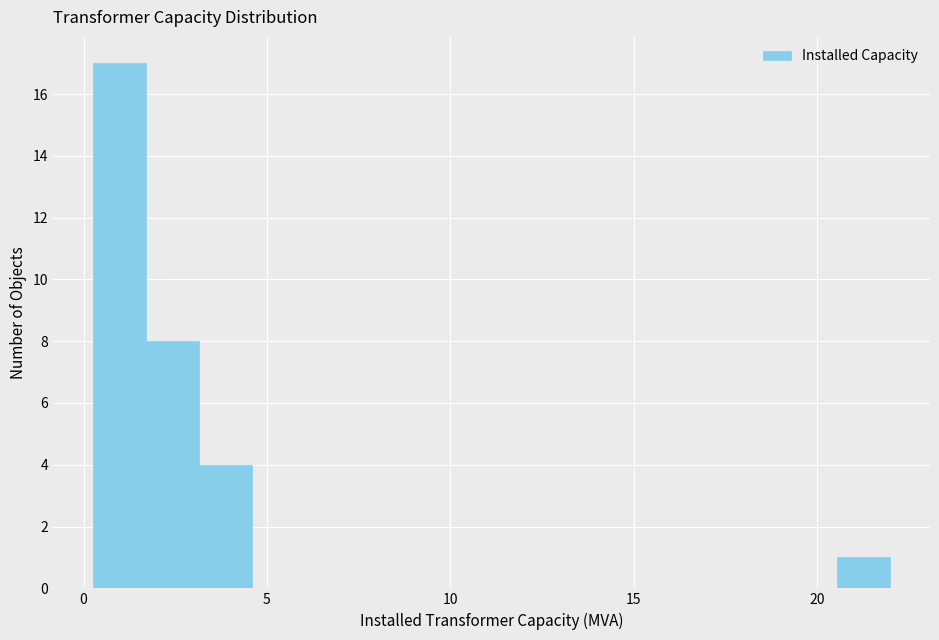

Around what value on the x-axis is the tallest bar? Give the approximate position of its centre, as read against the axis.

1.0